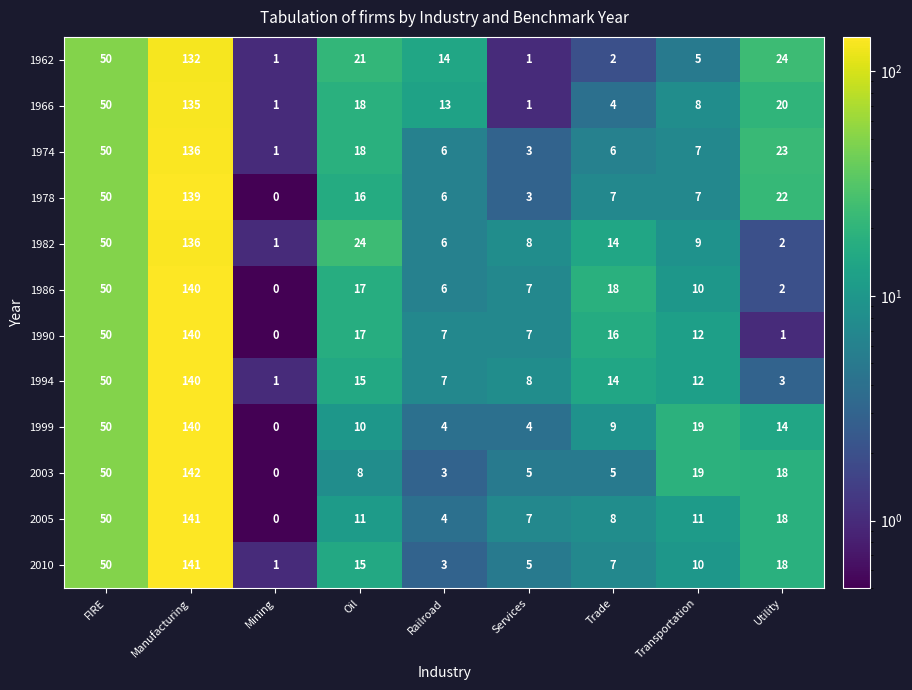

Is it true that 1986 equals 17 at Oil?

True